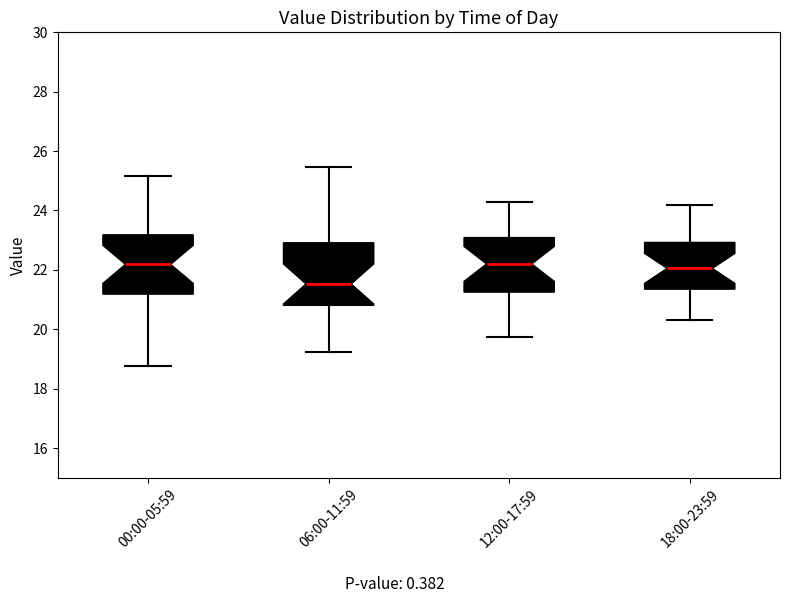

Reading left to right, transcribe this box plot: for each box, give where its median line is, the range the box spans, and where its two whiskers end, as read against the y-axis. The values are not printed on the chart, so give them approximately, as read against the axis.

00:00-05:59: median 22.2, box 21.2 to 23.2, whiskers 18.8 to 25.2
06:00-11:59: median 21.6, box 20.8 to 23.0, whiskers 19.2 to 25.4
12:00-17:59: median 22.2, box 21.2 to 23.0, whiskers 19.8 to 24.4
18:00-23:59: median 22.0, box 21.4 to 23.0, whiskers 20.4 to 24.2